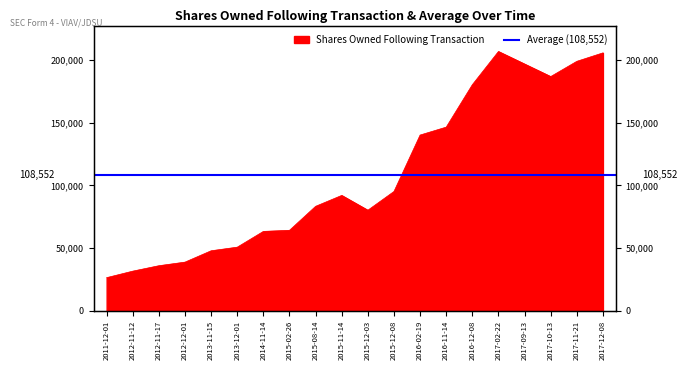

At which label does the data first exceed 91989?

2015-12-08